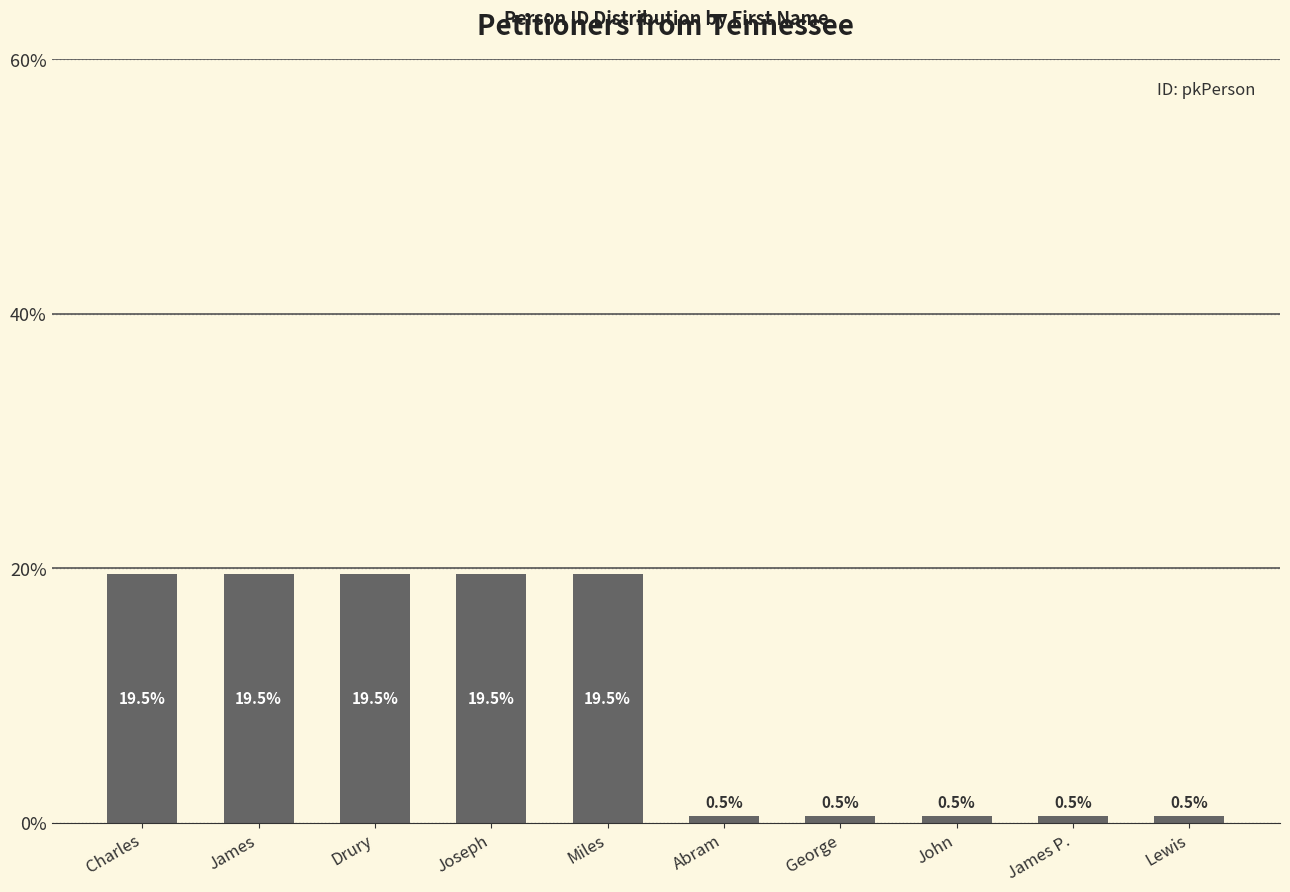

What is the maximum value shown in the chart?

19.5